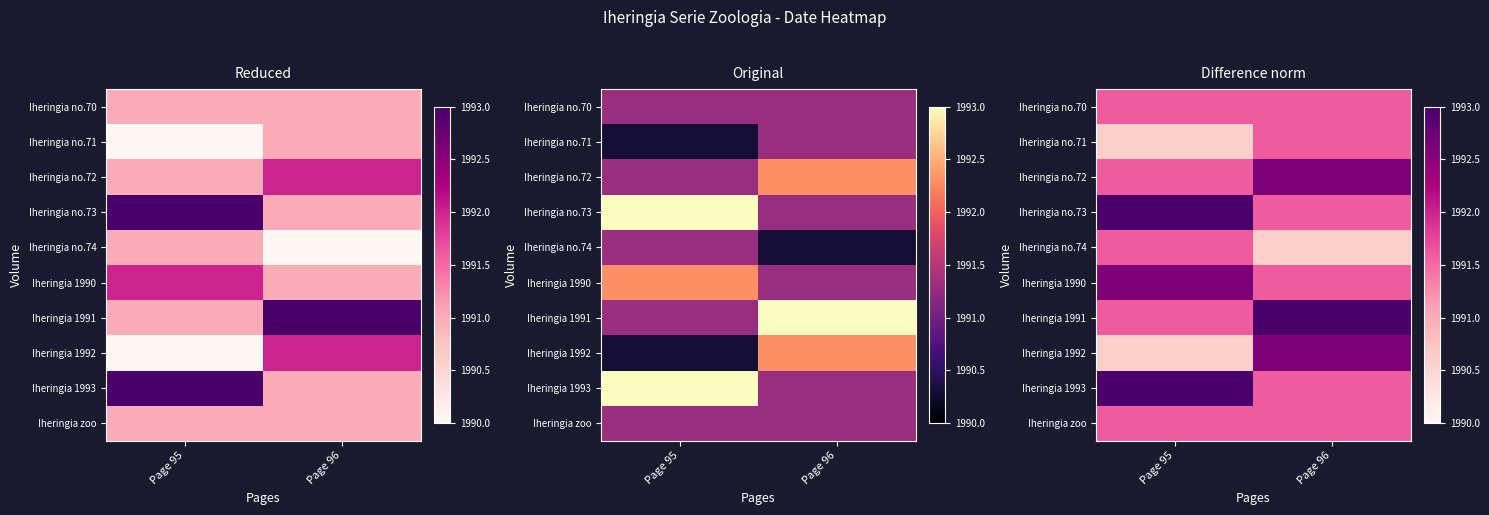

Which category has the highest value in the Iheringia 1990 series?

Page 95